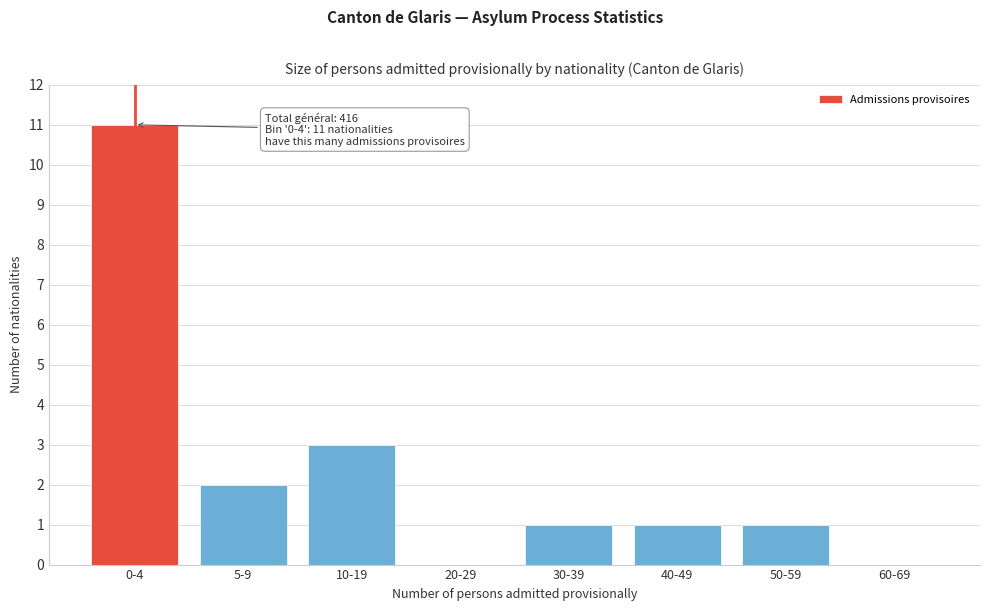

Reading right to left, transcribe all the data shown in this chart.

60-69=0	50-59=1	40-49=1	30-39=1	20-29=0	10-19=3	5-9=2	0-4=11